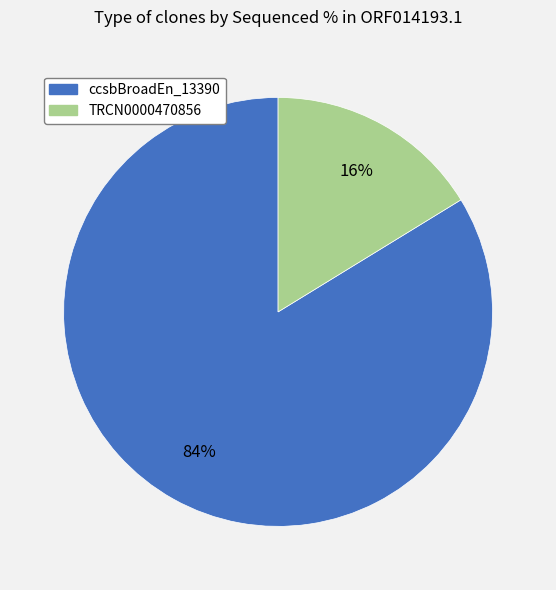

Is there a majority slice in this chart?

Yes